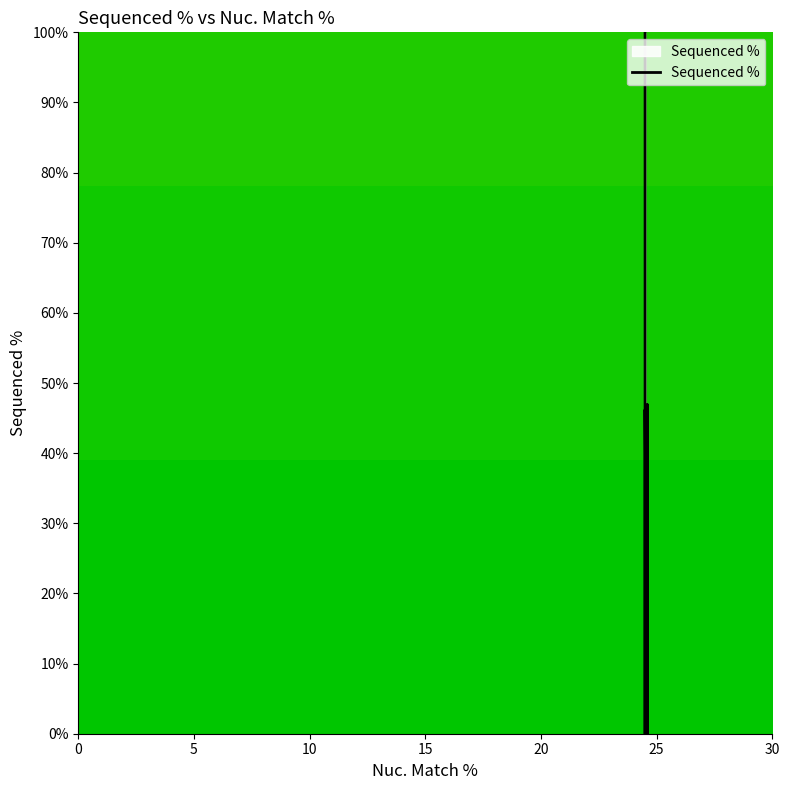

The value at 25 is 0.0. True or false?

True